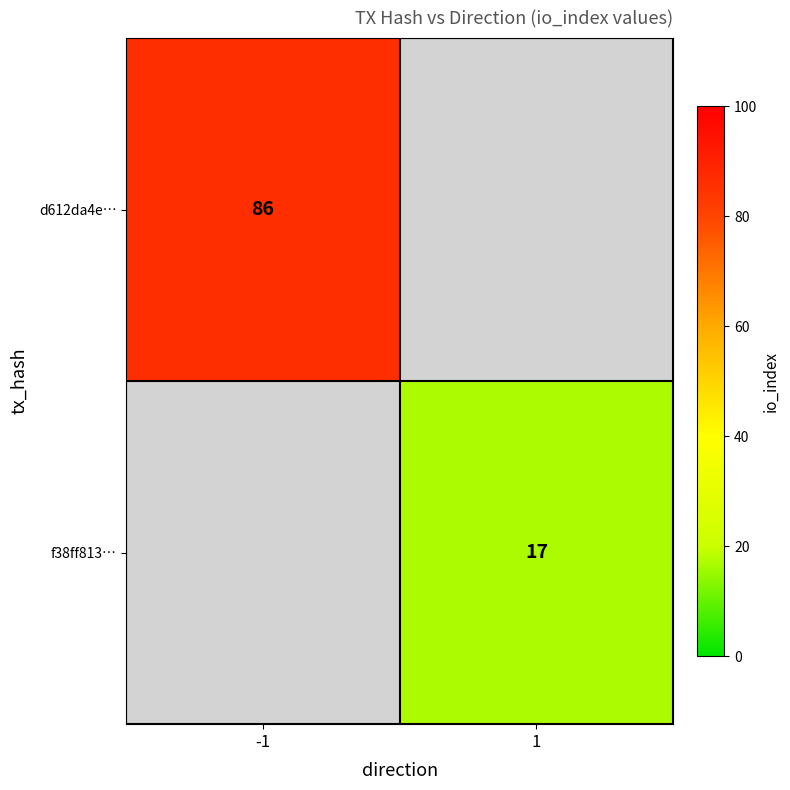

True or false: f38ff813… has a value of 7 at 1.

False